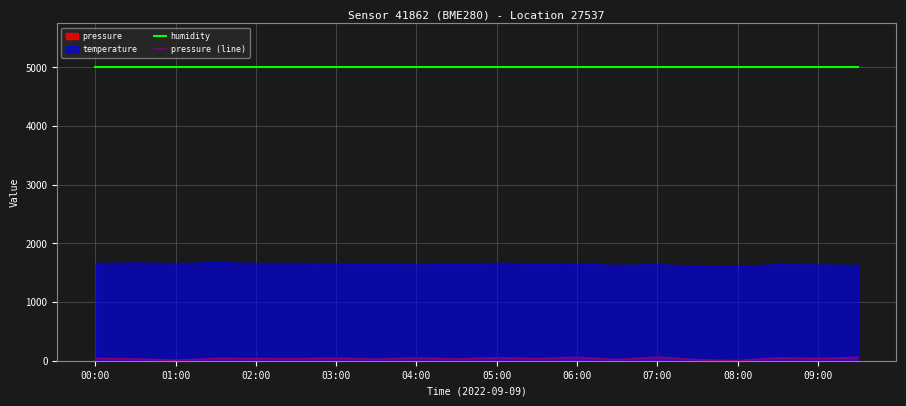

True or false: pressure (line) and humidity intersect in this chart.

False